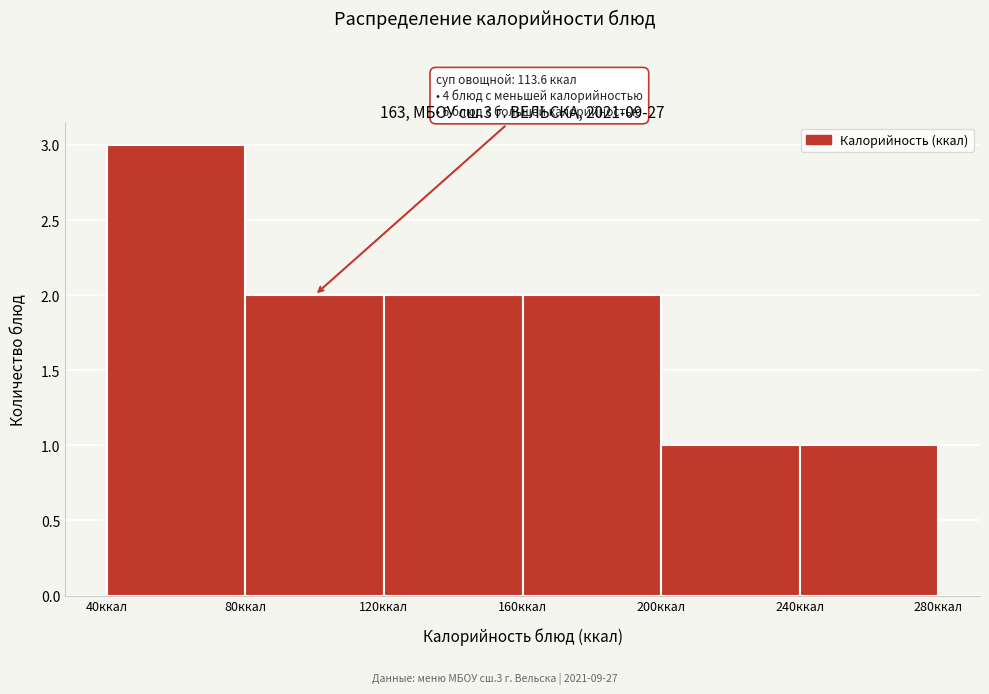

Over which range of the x-axis is the bar tallest?

40 to 80